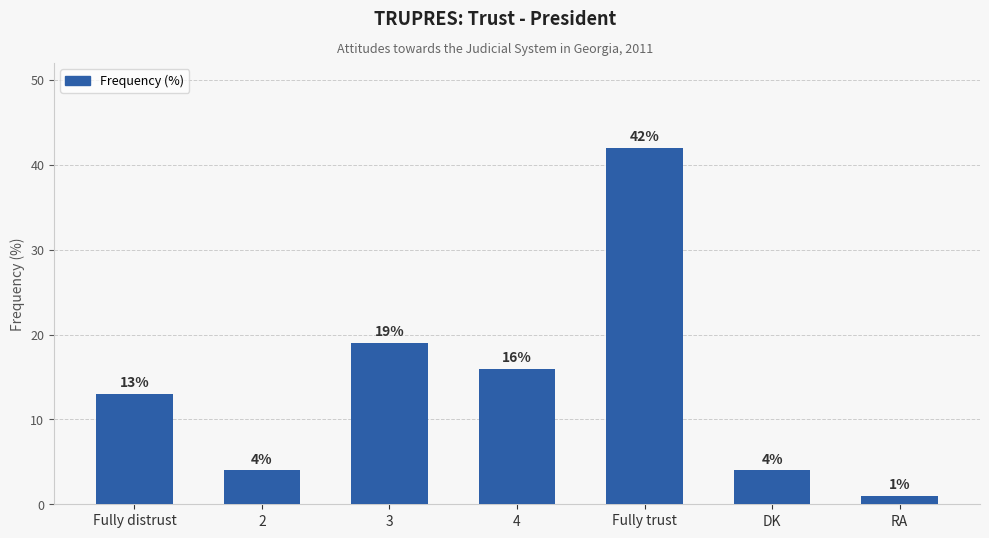

What is the change in value from 2 to 3?

+15